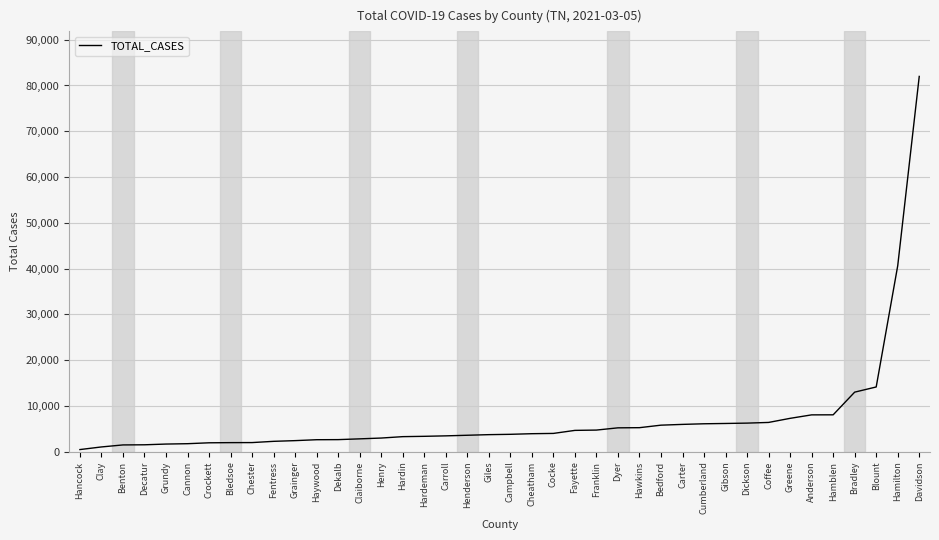

Which label corresponds to the largest value in the chart?

Davidson